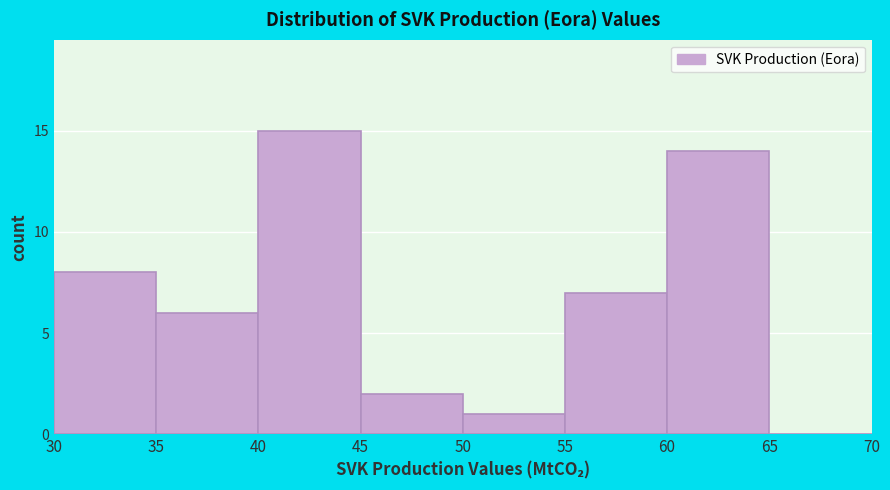

Reading left to right, transcribe this chart: for each bar, give the range it covers on the x-axis and its height. The values are not printed on the chart, so give them approximately, as read against the axis.

30 to 35: 8
35 to 40: 6
40 to 45: 15
45 to 50: 2
50 to 55: 1
55 to 60: 7
60 to 65: 14
65 to 70: 0